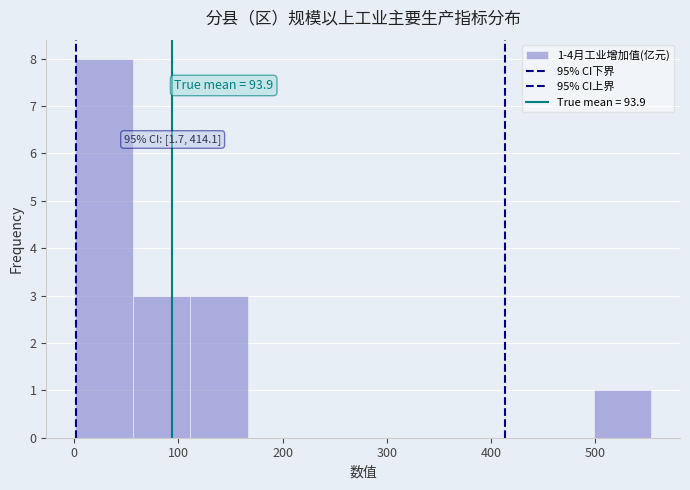

Over which range of the x-axis is the bar tallest?

0 to 60